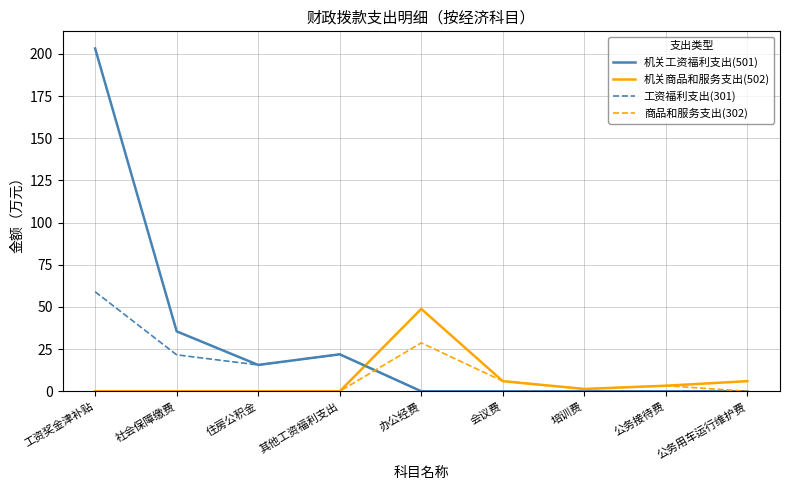

Count the number of data series in this chart.

4